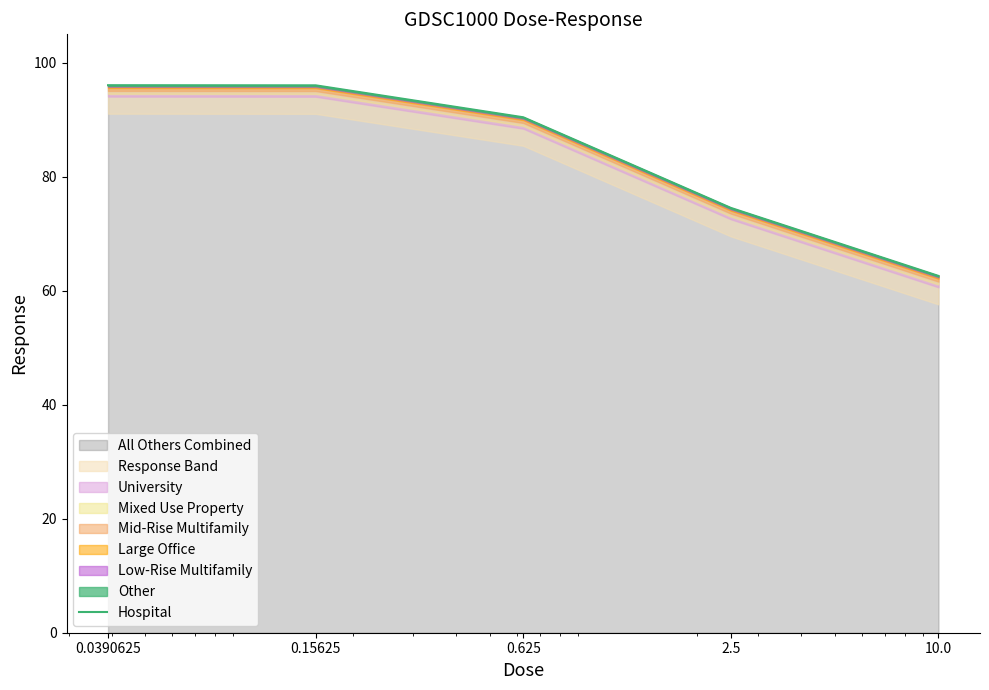

True or false: the data shows 60.2 at 0.625.

False